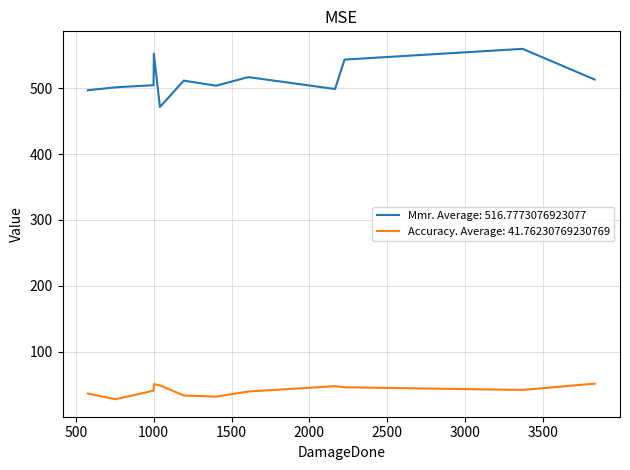

What is the sum of the Accuracy values at 9 and 11?

94.9